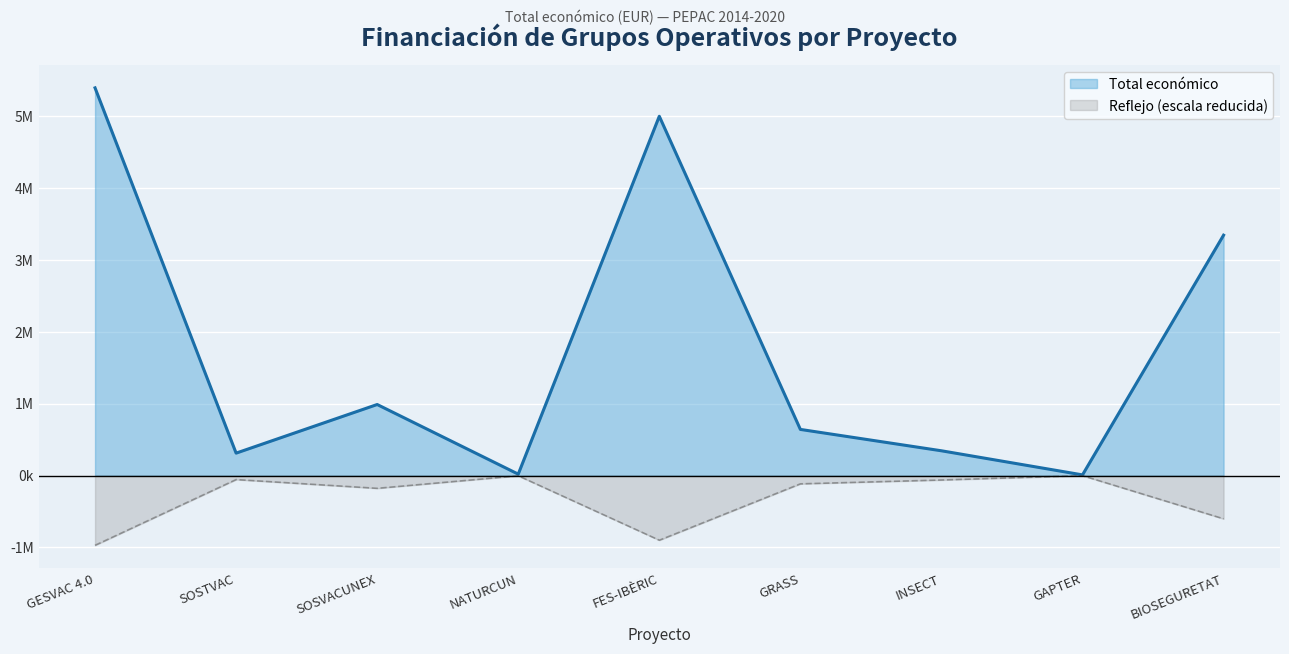

Is it true that the value at GAPTER is 15229?

False